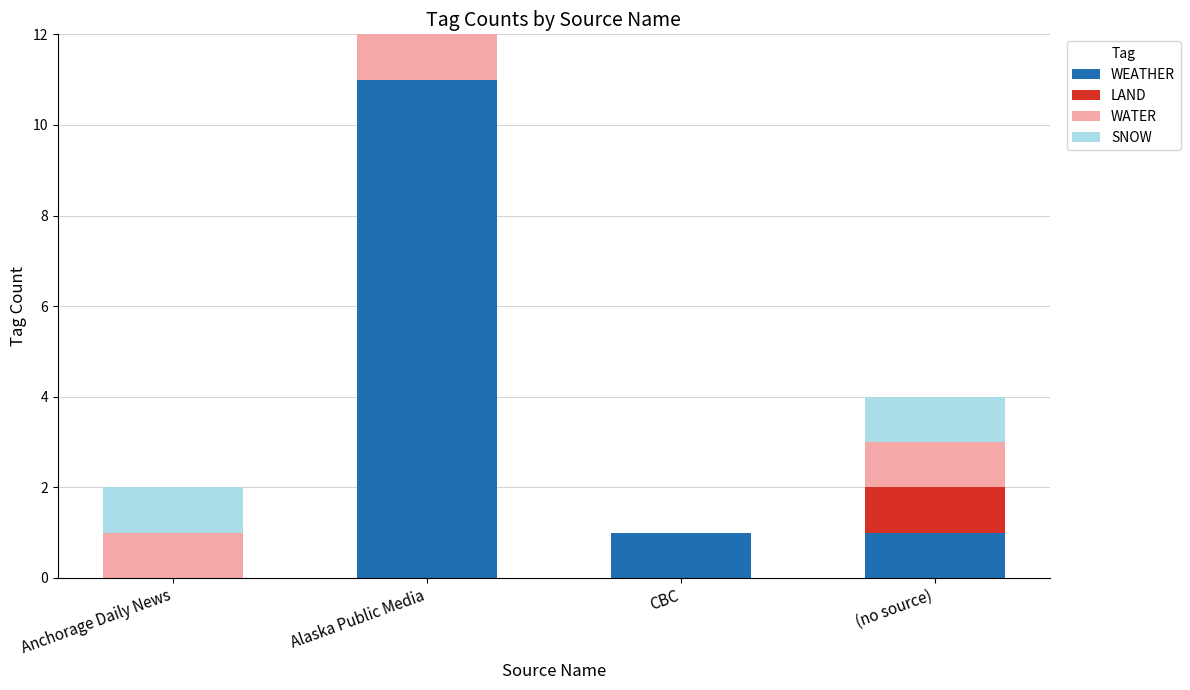

What is the highest value of the WEATHER series?

11